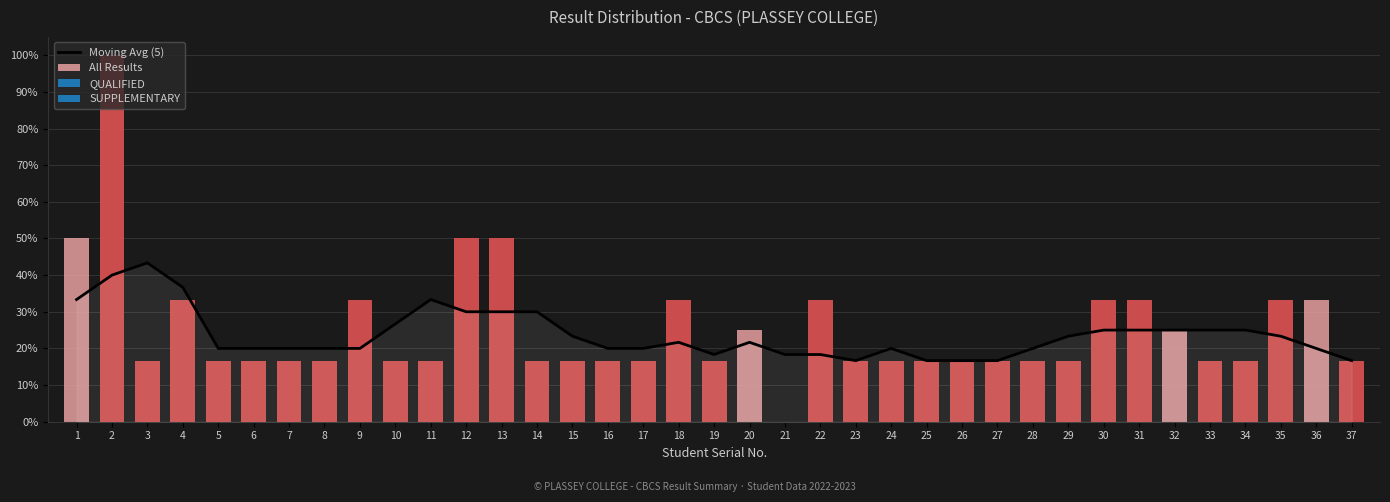

What is the difference between the maximum and minimum values?

0.3